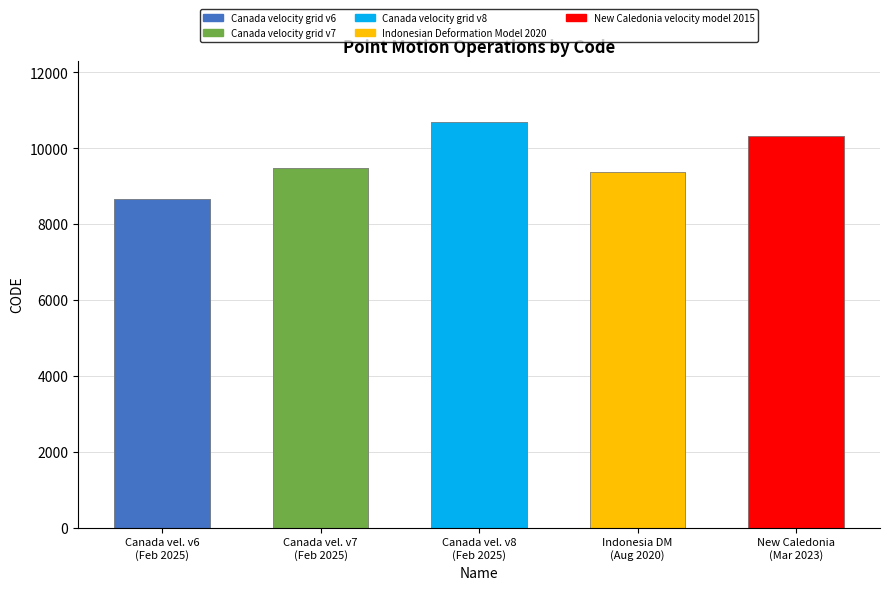

Reading right to left, what are all the values shown in this chart?

New Caledonia
(Mar 2023)=10323	Indonesia DM
(Aug 2020)=9375	Canada vel. v8
(Feb 2025)=10707	Canada vel. v7
(Feb 2025)=9483	Canada vel. v6
(Feb 2025)=8676